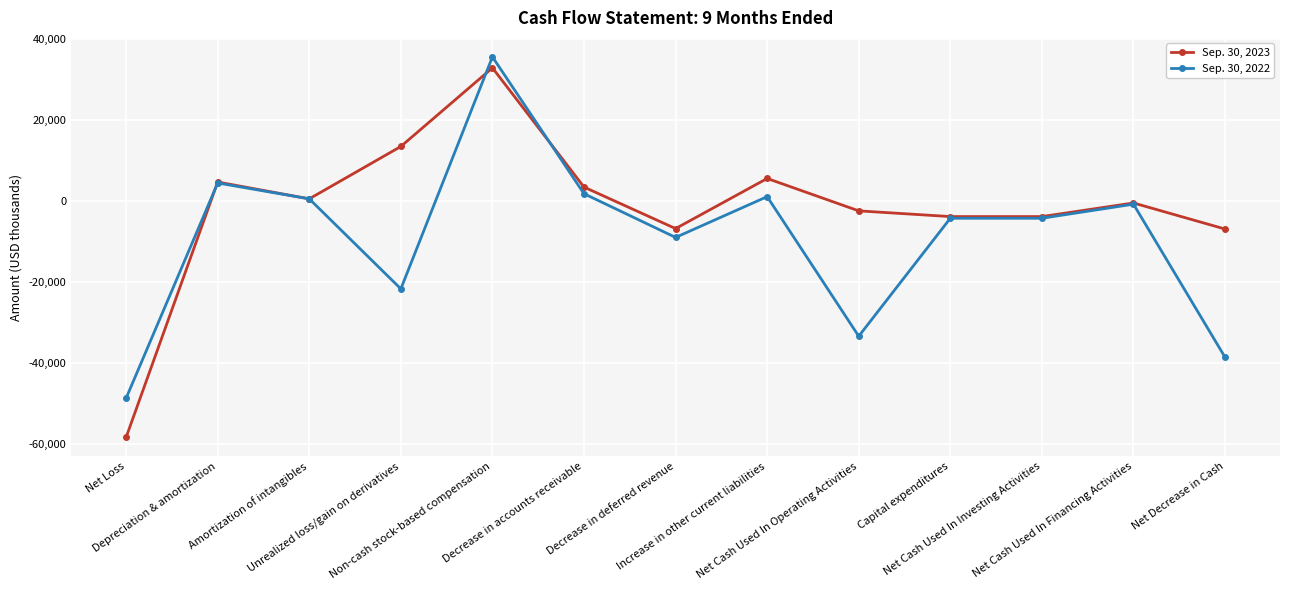

What value does the Sep. 30, 2022 series have at Capital expenditures, to the nearest 100?

-4300